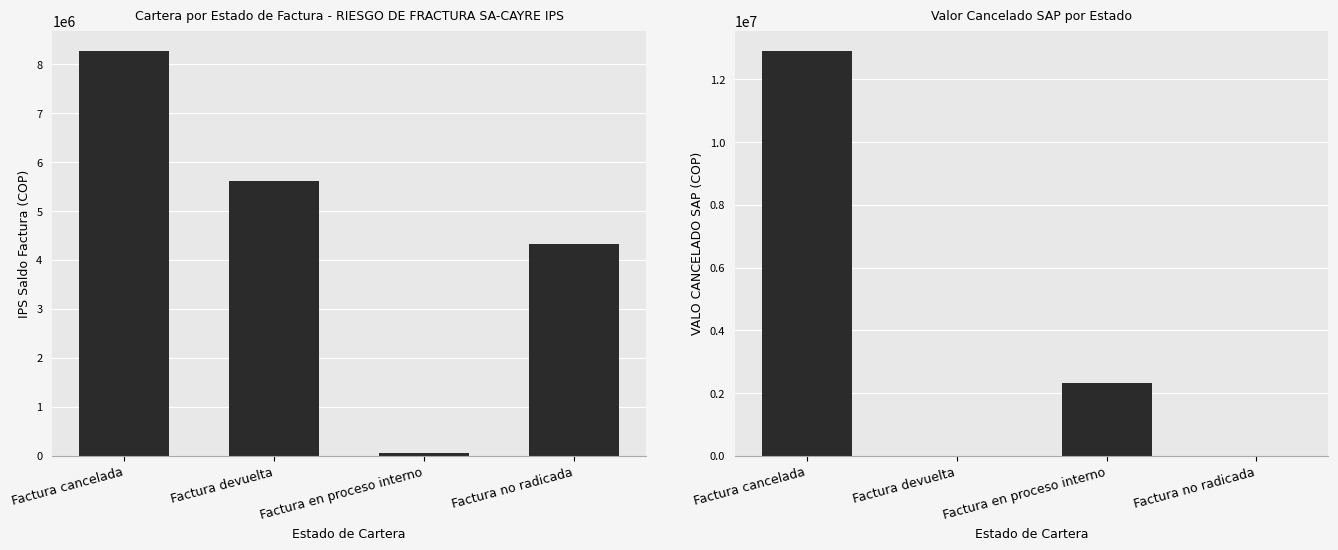

How many VALO CANCELADO SAP values are between 0 and 12906800?

4